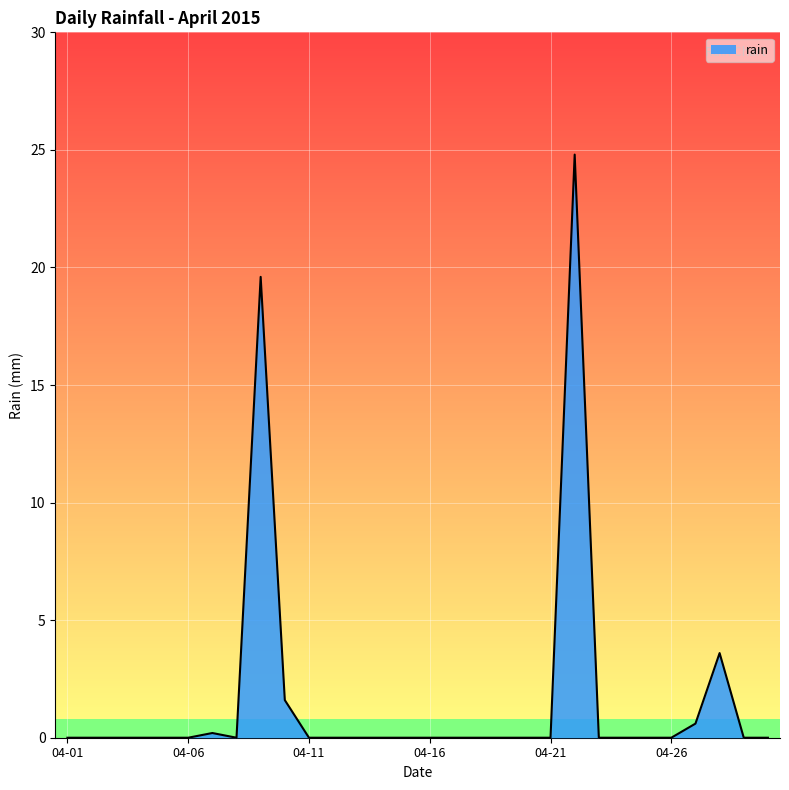

What is the greatest value displayed?

24.8